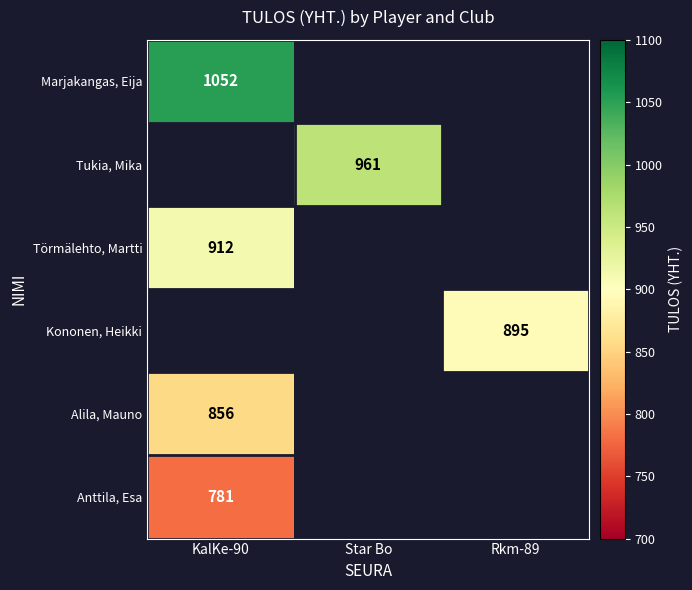

At how many categories does at least one series exceed 984?

1